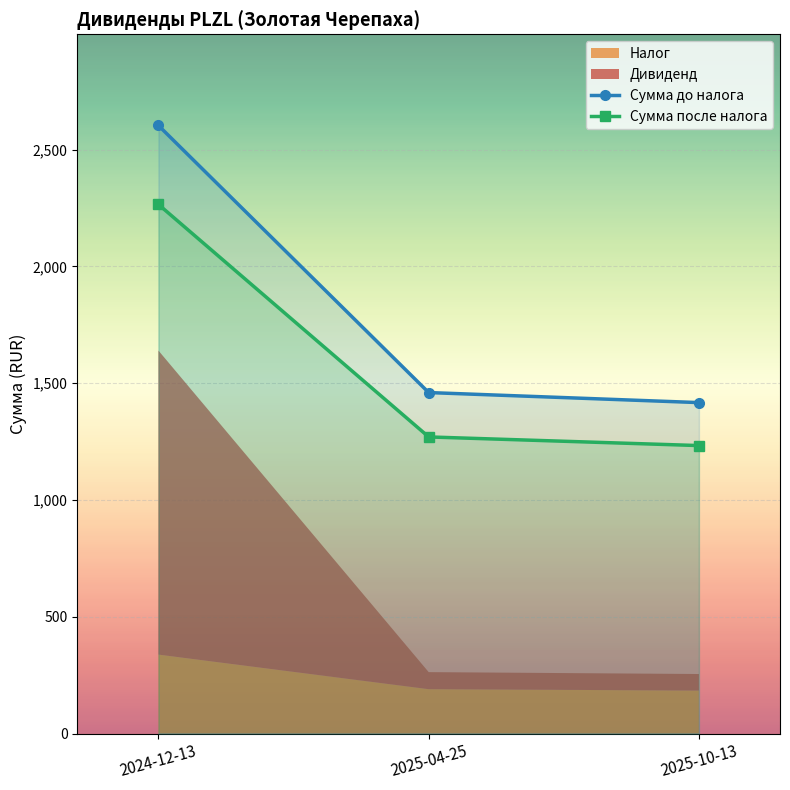

The value of Сумма после налога at 2025-10-13 is 1233.0. True or false?

True